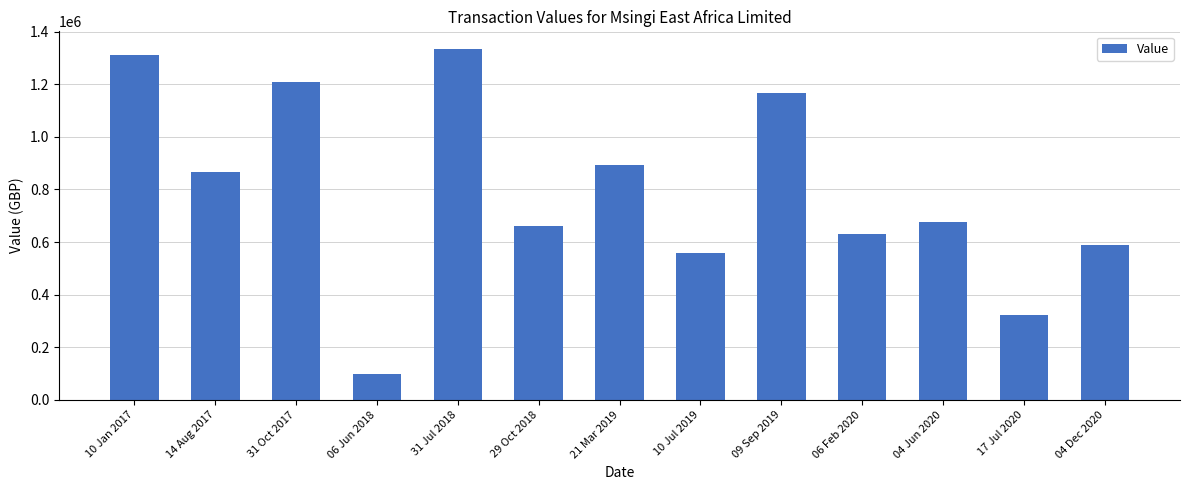

Between 06 Jun 2018 and 10 Jan 2017, which is larger?

10 Jan 2017